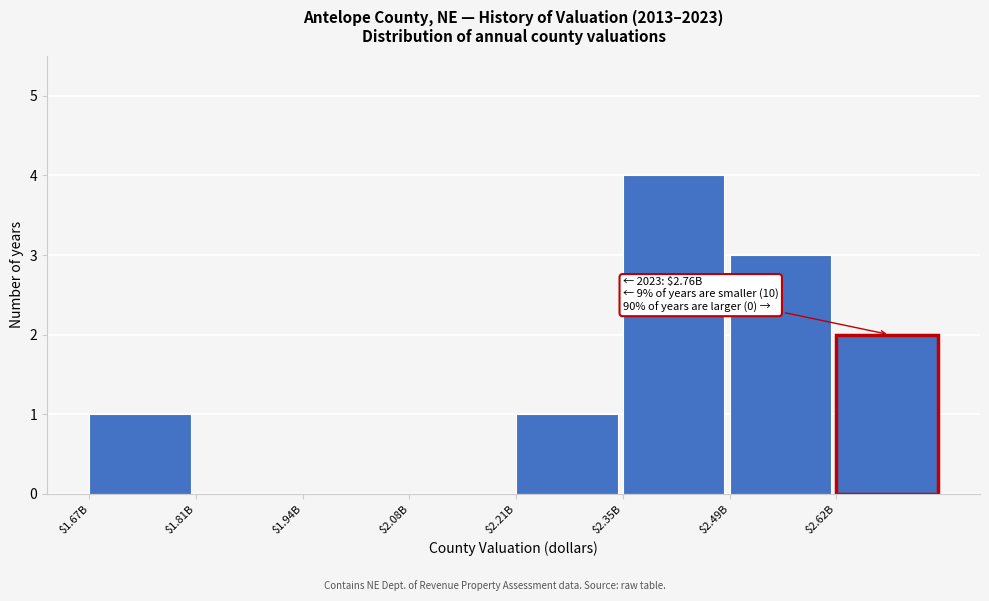

What value does the data have at $2.35B?

4